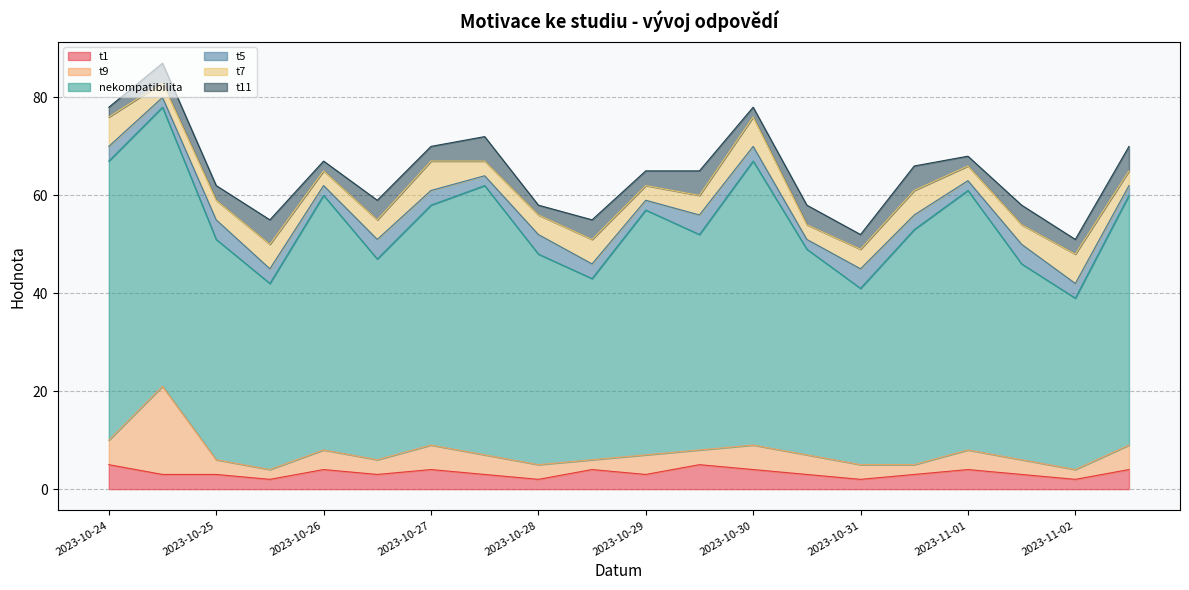

Which series changed the most between 2023-10-30 and 2023-10-31?

nekompatibilita